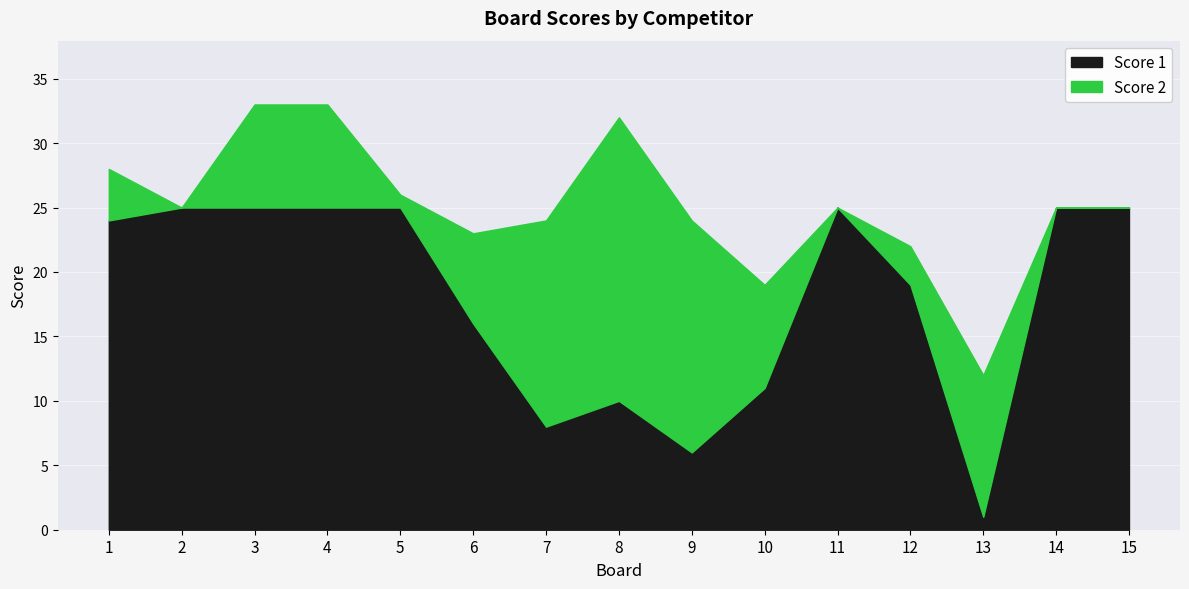

Where does the data first go above 24?

2